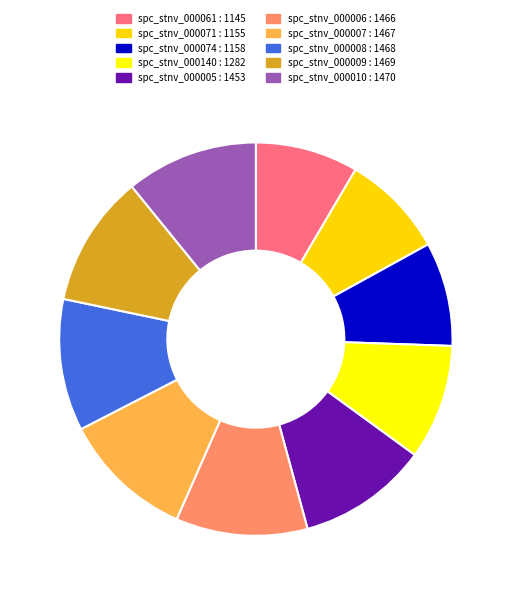

Does spc_stnv_000006 represent more than half of the total?

No